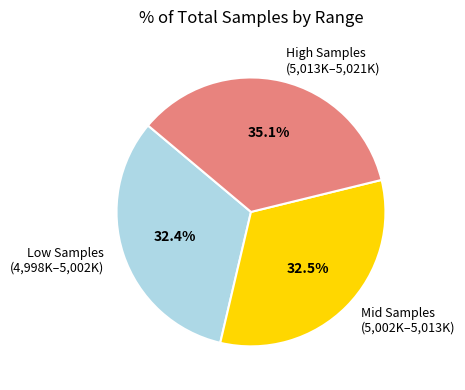

To the nearest percent, what is the average slice percentage?

33%